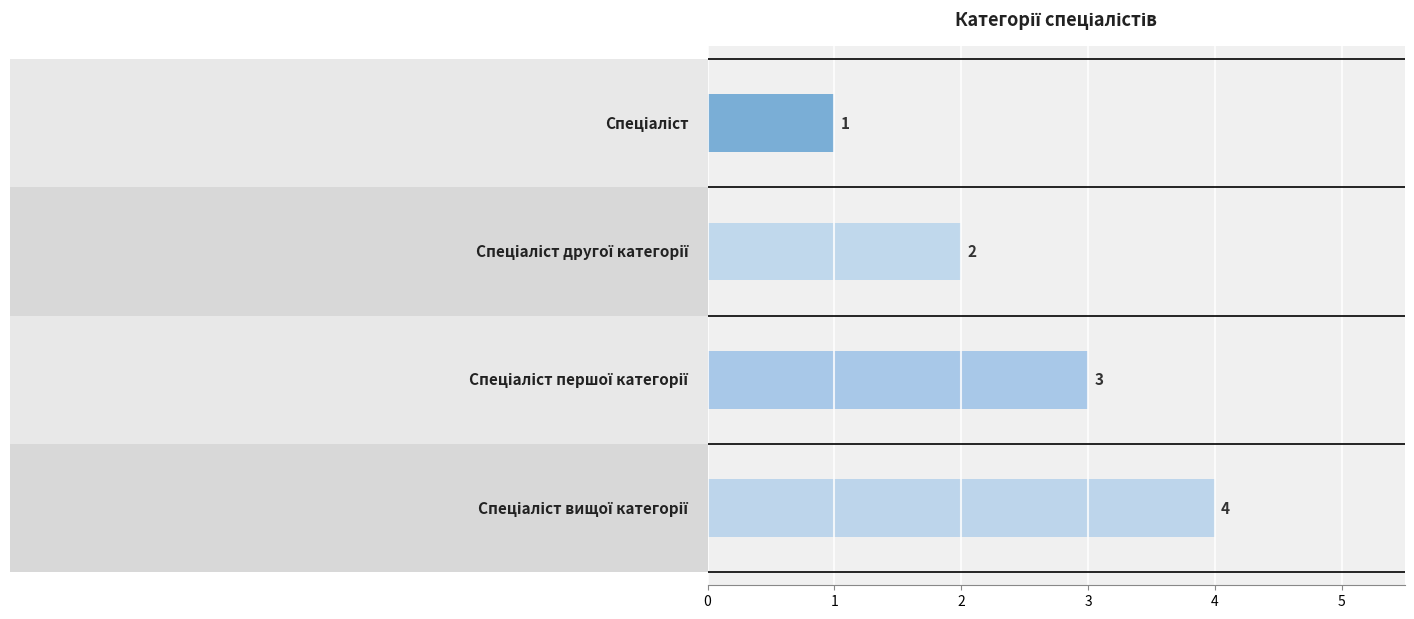

What value does the data have at Спеціаліст другої категорії?

2